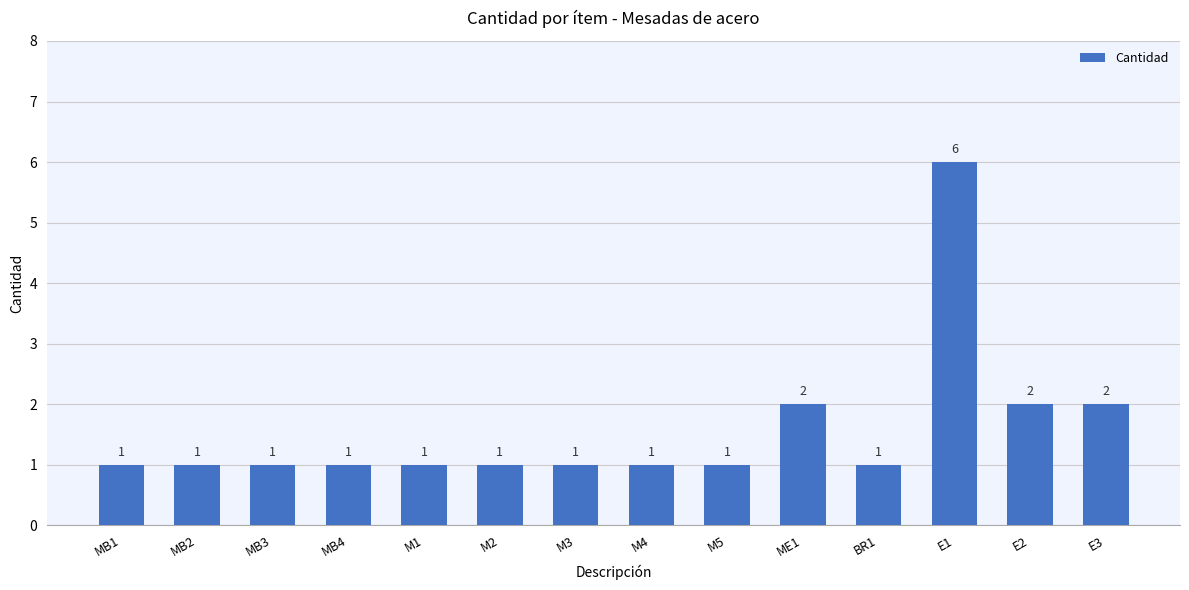

Is it true that the value at MB4 is 1?

True